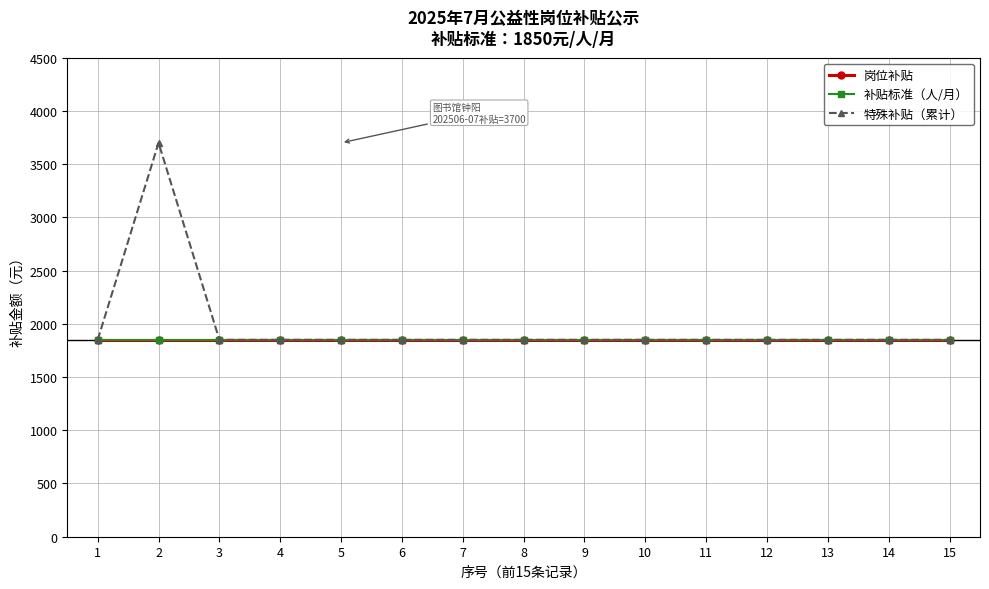

Does the chart have visible grid lines?

Yes